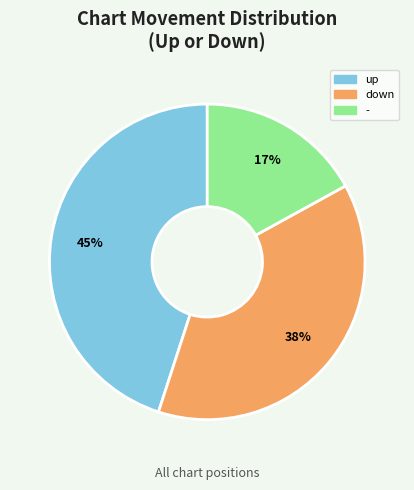

Count the number of slices in the pie.

3